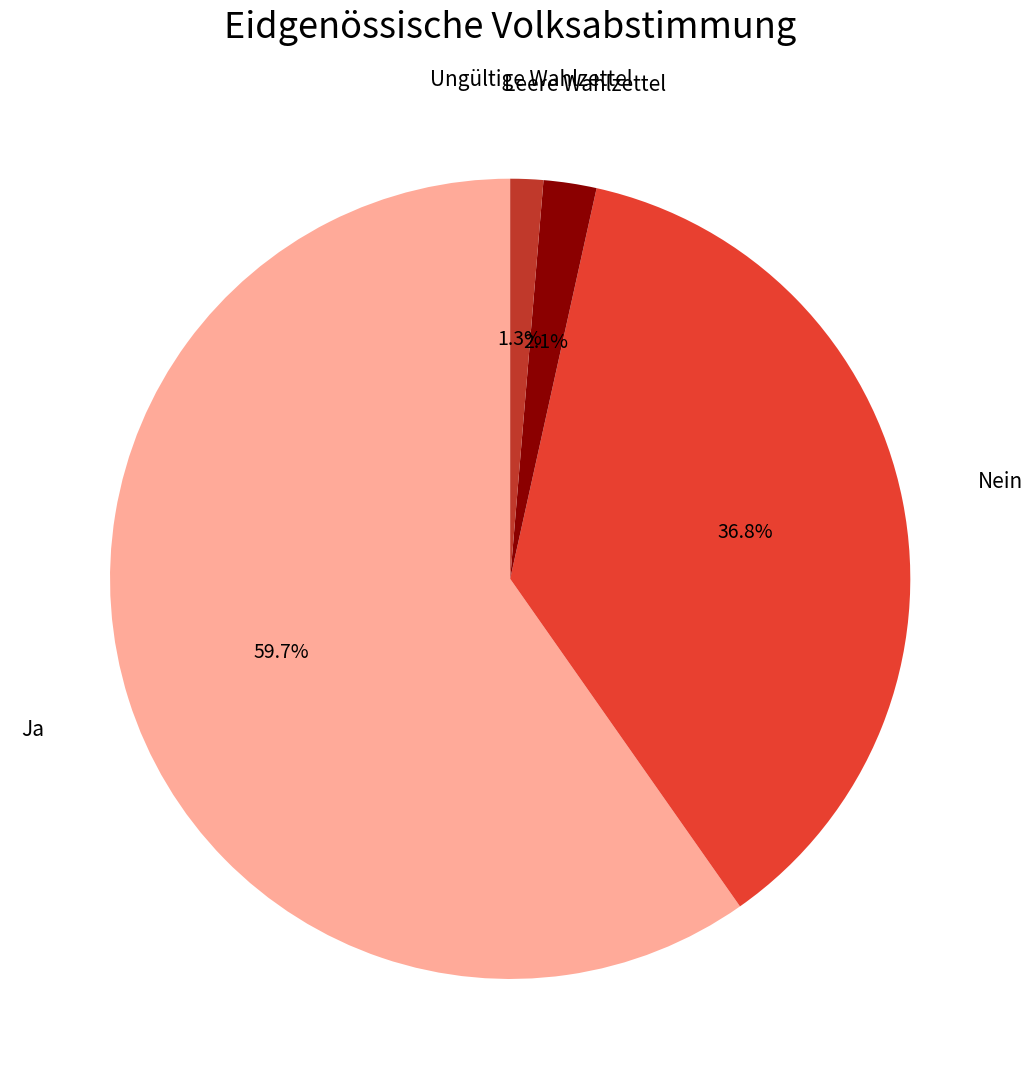

To the nearest percent, what percentage of the pie is Ungültige Wahlzettel?

1%